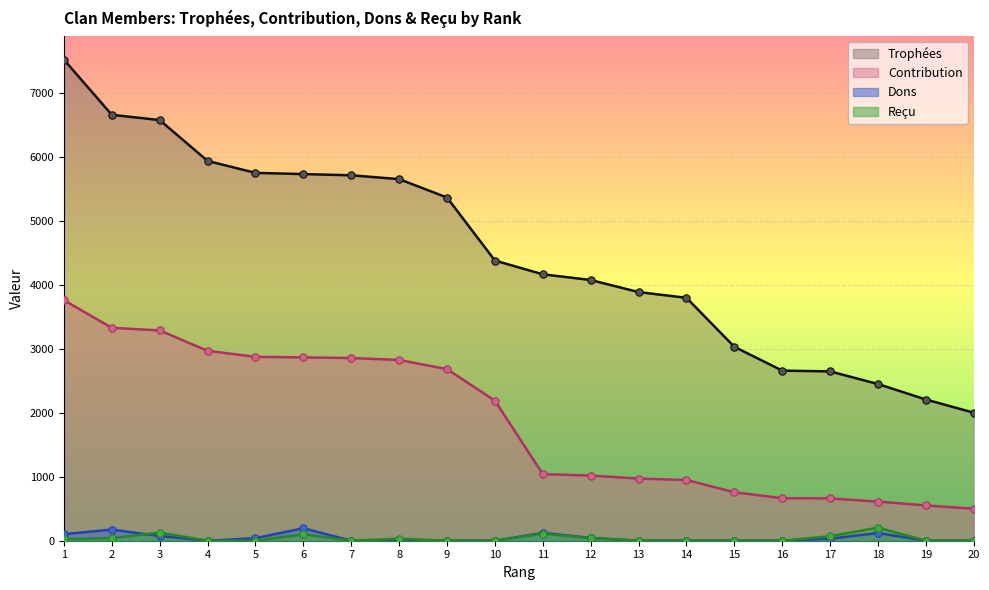

Which series reaches the minimum Y coordinate?

Dons